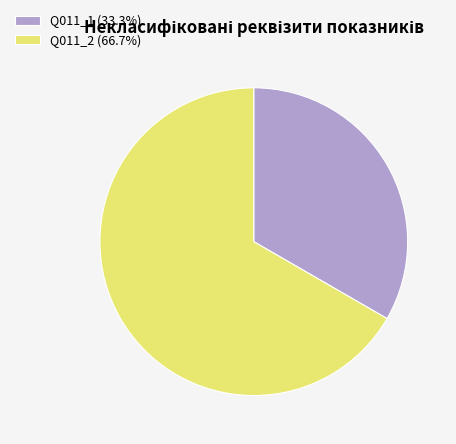

What is the smallest slice in the pie chart?

Q011_1